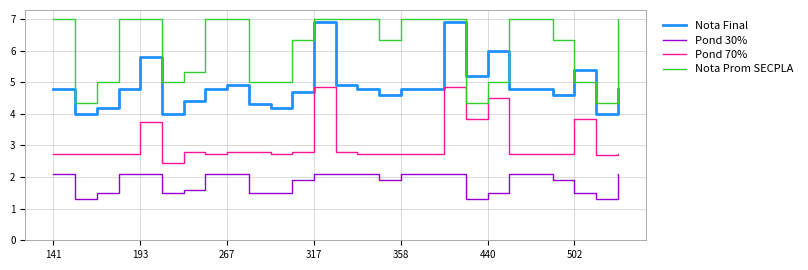

Which series has the largest range (max minus min)?

Nota Final